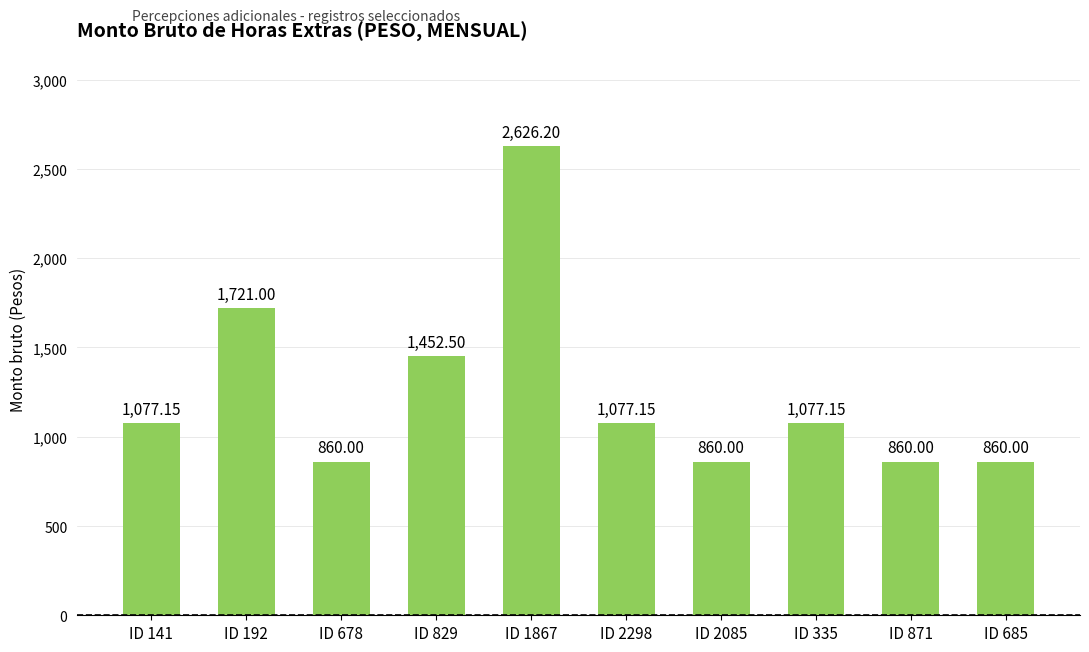

Where does the data first go above 1077?

ID 141